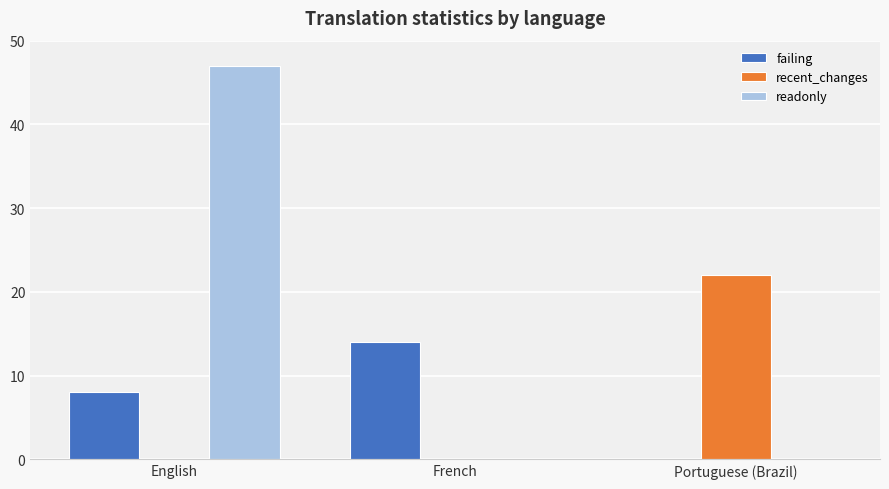

Which series has the widest spread of values?

readonly